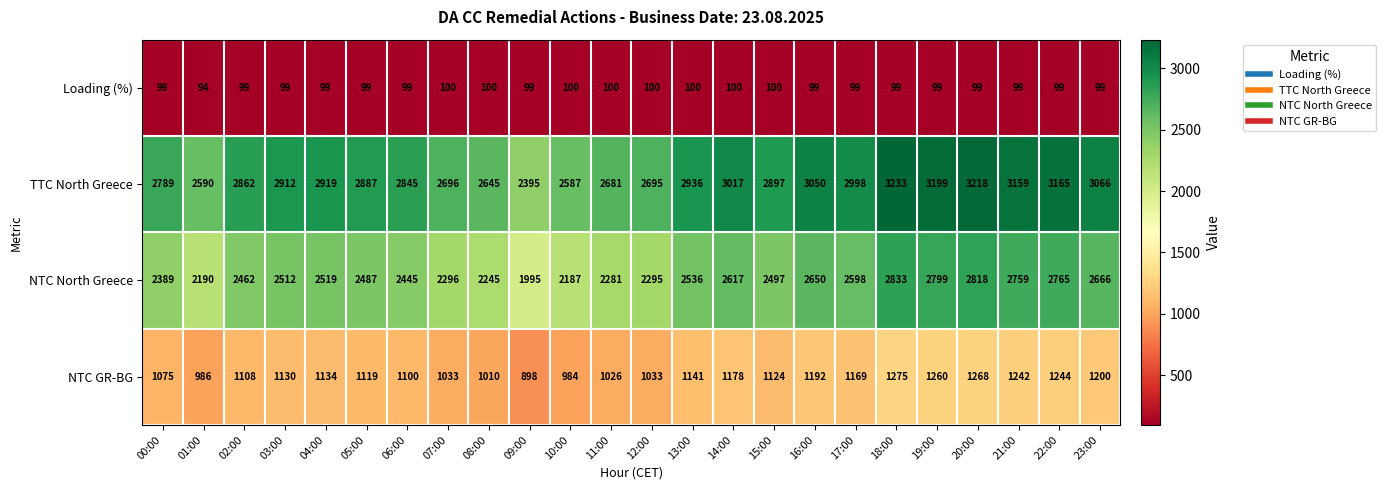

List the series in order of their peak value, highest first.

TTC North Greece, NTC North Greece, NTC GR-BG, Loading (%)